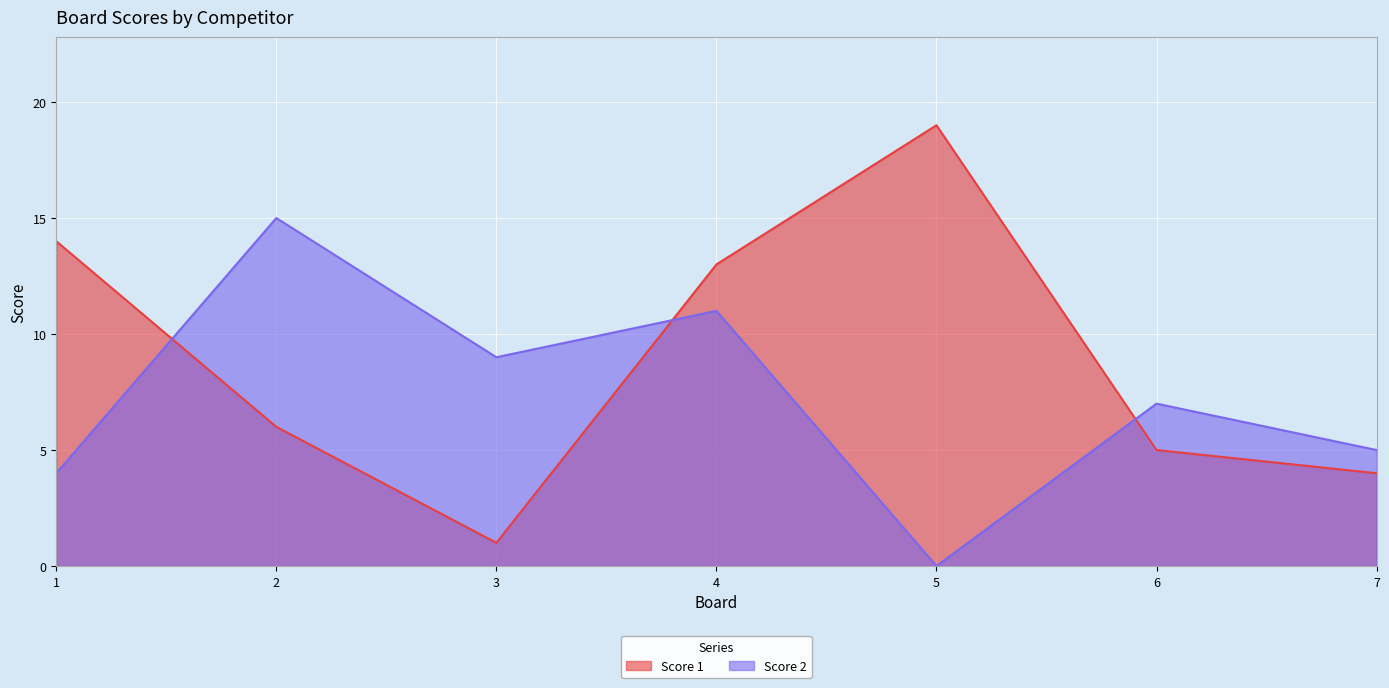

How many times do Score 1 and Score 2 cross each other?

3